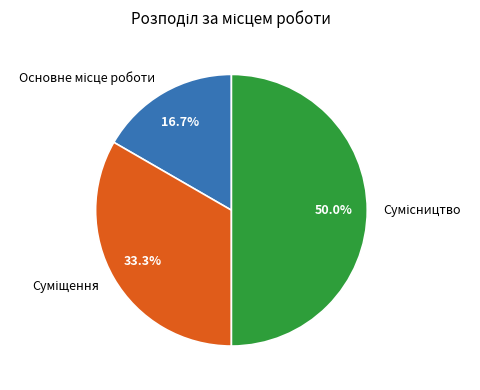

Count the number of slices in the pie.

3